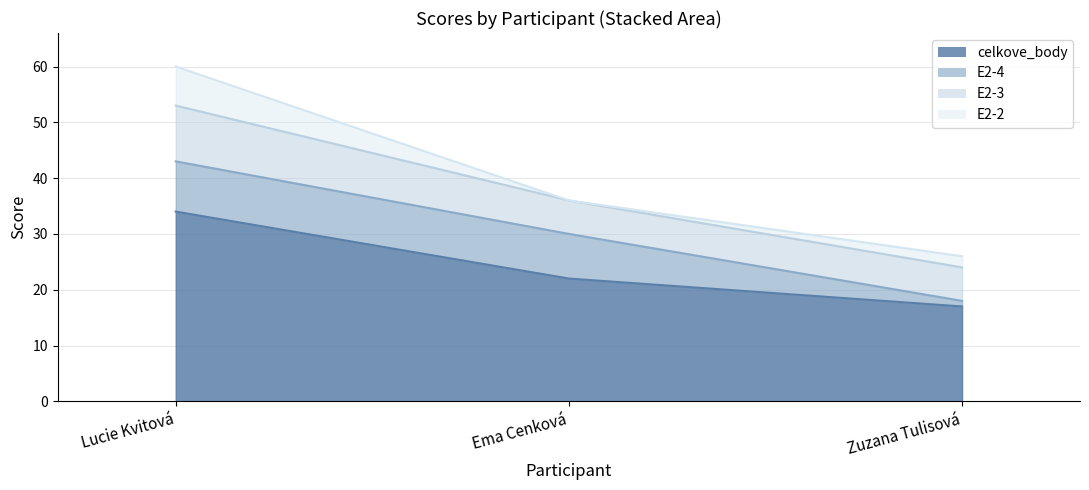

What is the label of the 1st point from the left?

Lucie Kvitová